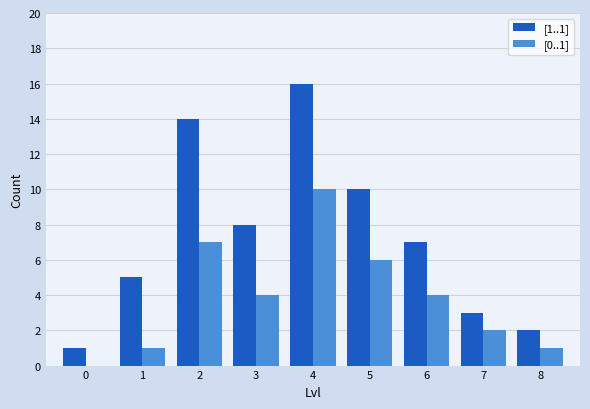

Which series changed the most between 3 and 8?

[1..1]